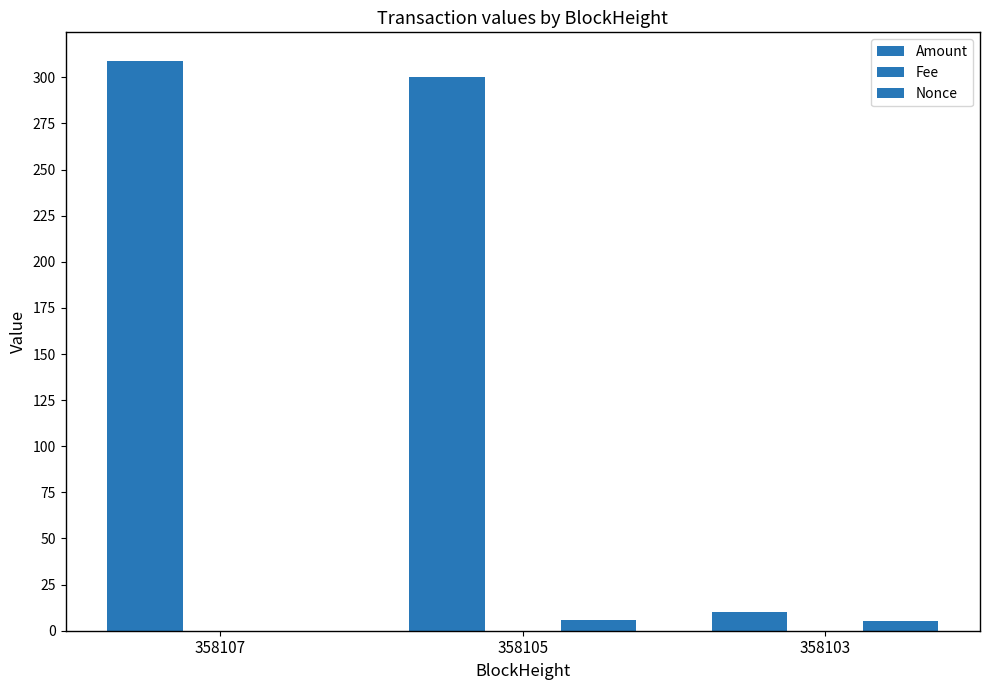

What is the difference between the second highest and minimum values in the Amount series?

290.0